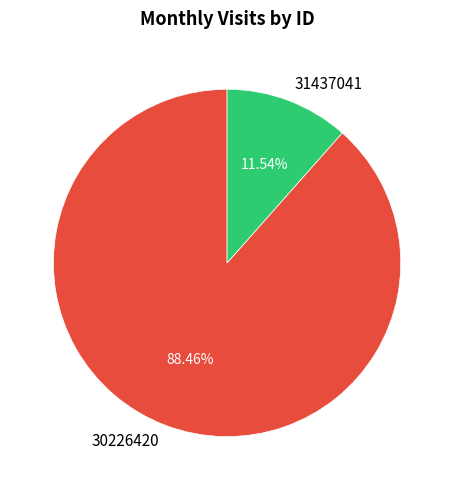

To the nearest percent, what percentage of the pie is 30226420?

88%